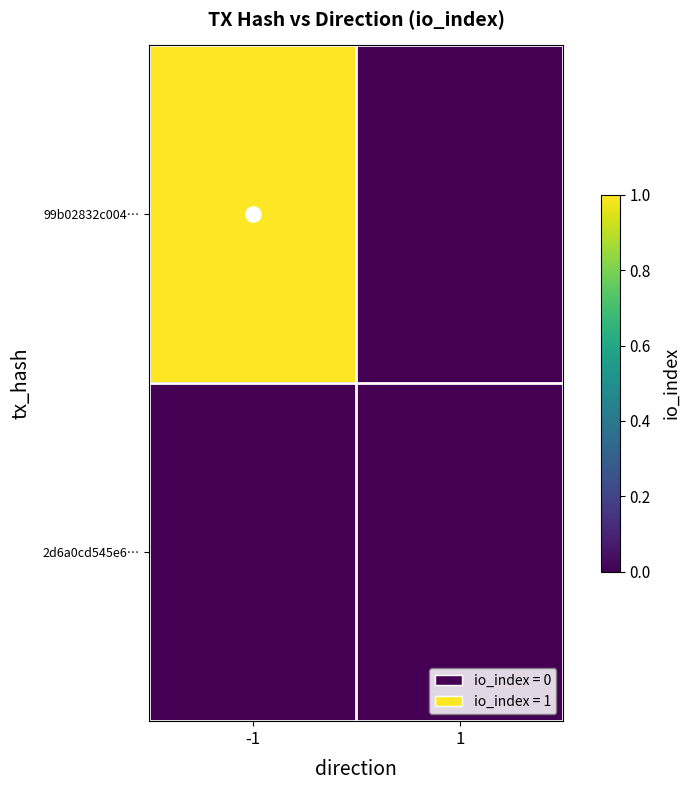

Reading right to left, what are all the values shown in this chart?

99b02832c004…: 1=0	-1=1
2d6a0cd545e6…: 1=0	-1=0